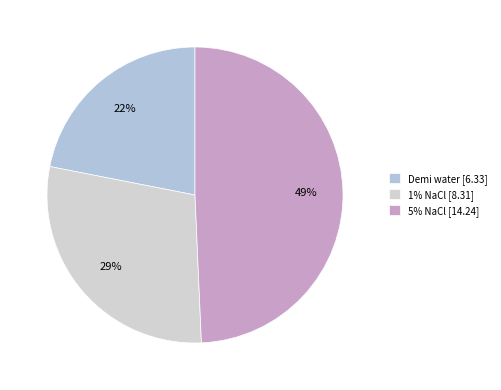

To the nearest percent, what is the difference between the Demi water and 5% NaCl slice percentages?

27%